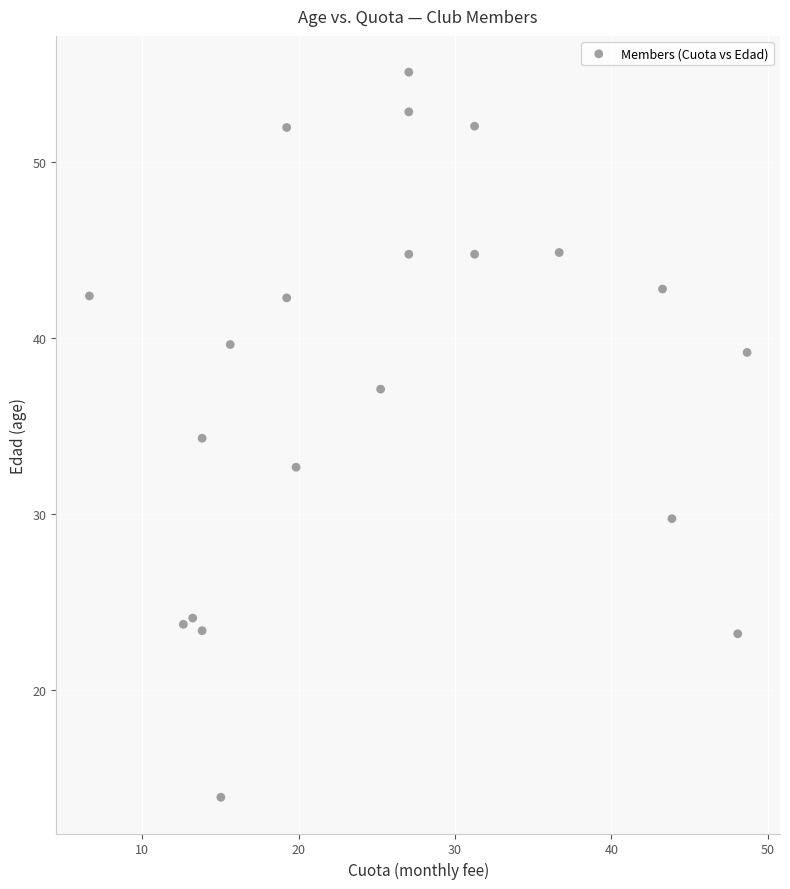

What is the range of Y values (max minus min)?

41.2